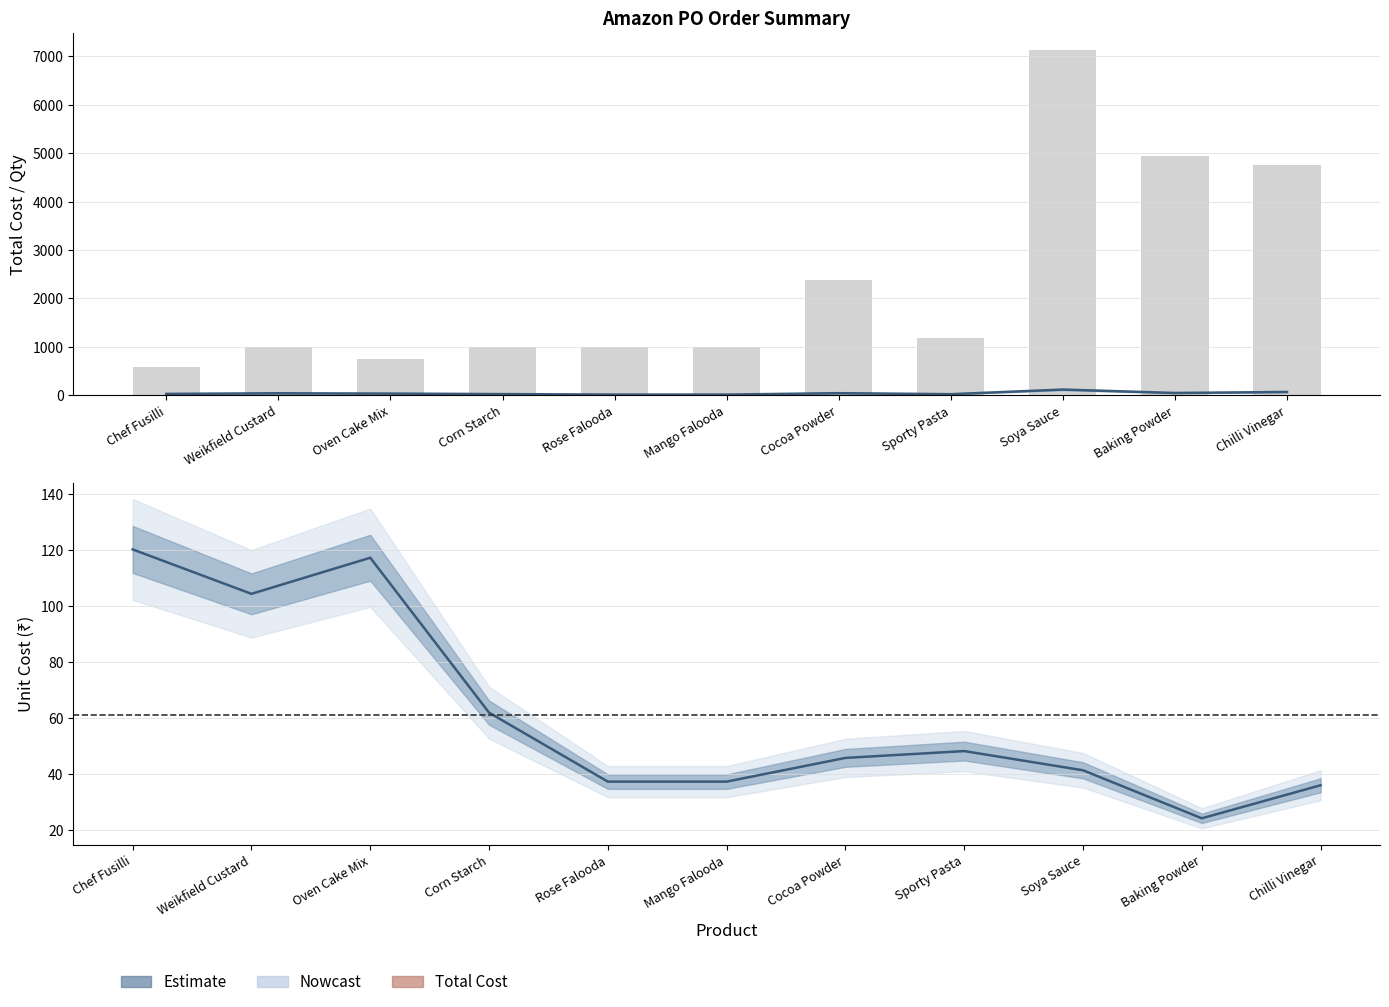

Reading left to right, list all the values displayed in this chart.

Total Cost (÷100): 28.9	41.8	35.2	24.7	14.9	14.9	43.9	23.1	118.8	48.1	68.9
Quantity Requested: 594.0	990.0	742.5	990.0	990.0	990.0	2376.0	1188.0	7128.0	4950.0	4752.0
Unit Cost: 120.3	104.4	117.3	61.9	37.2	37.2	45.7	48.1	41.2	24.1	35.9